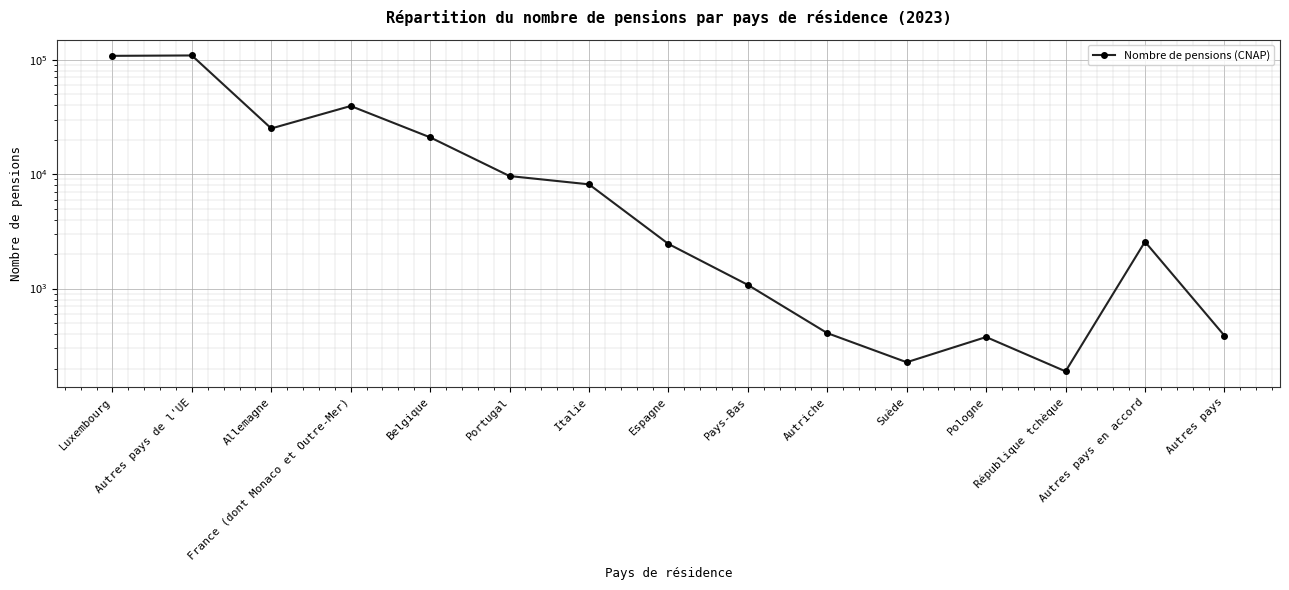

What is the average value?

21876